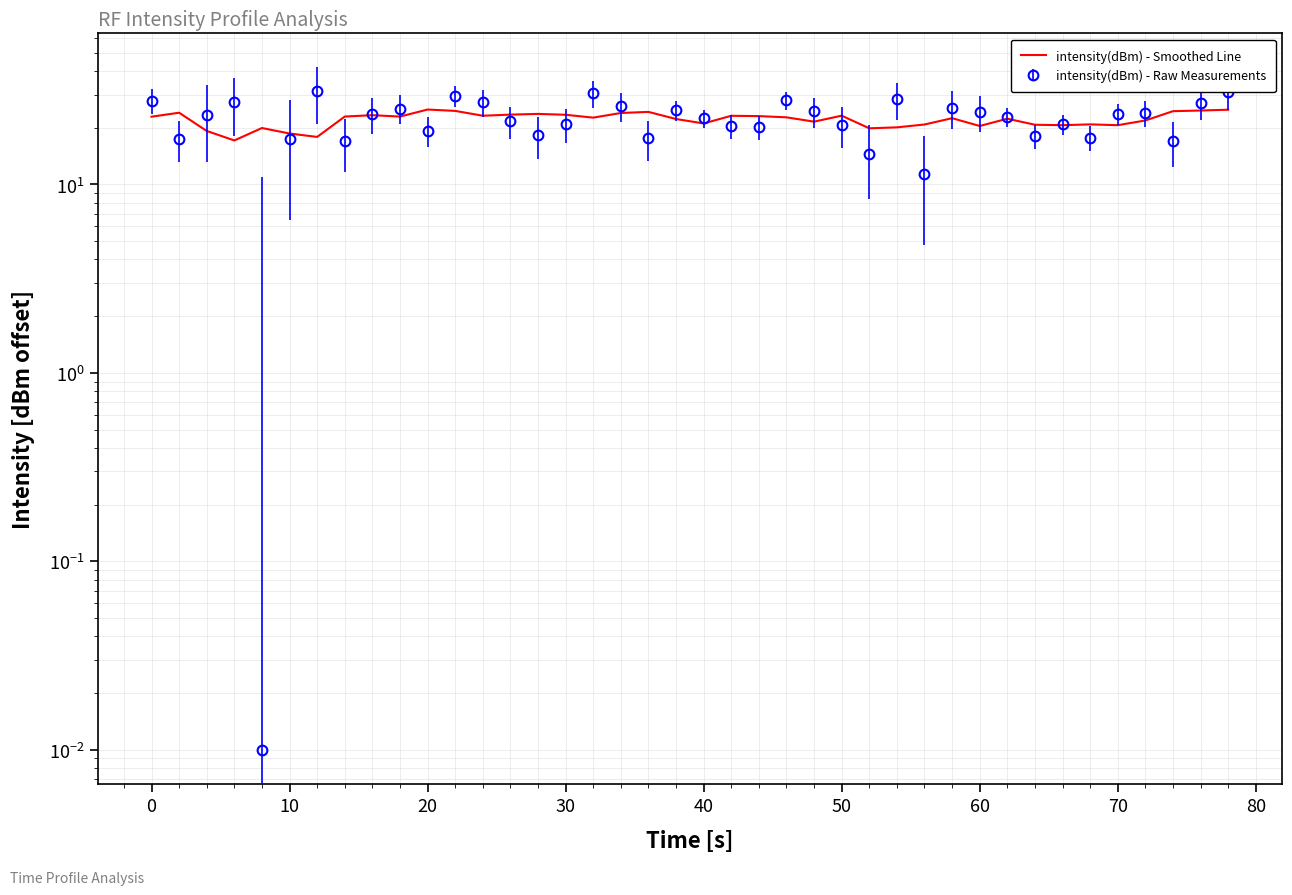

How many lines are shown in the chart?

1